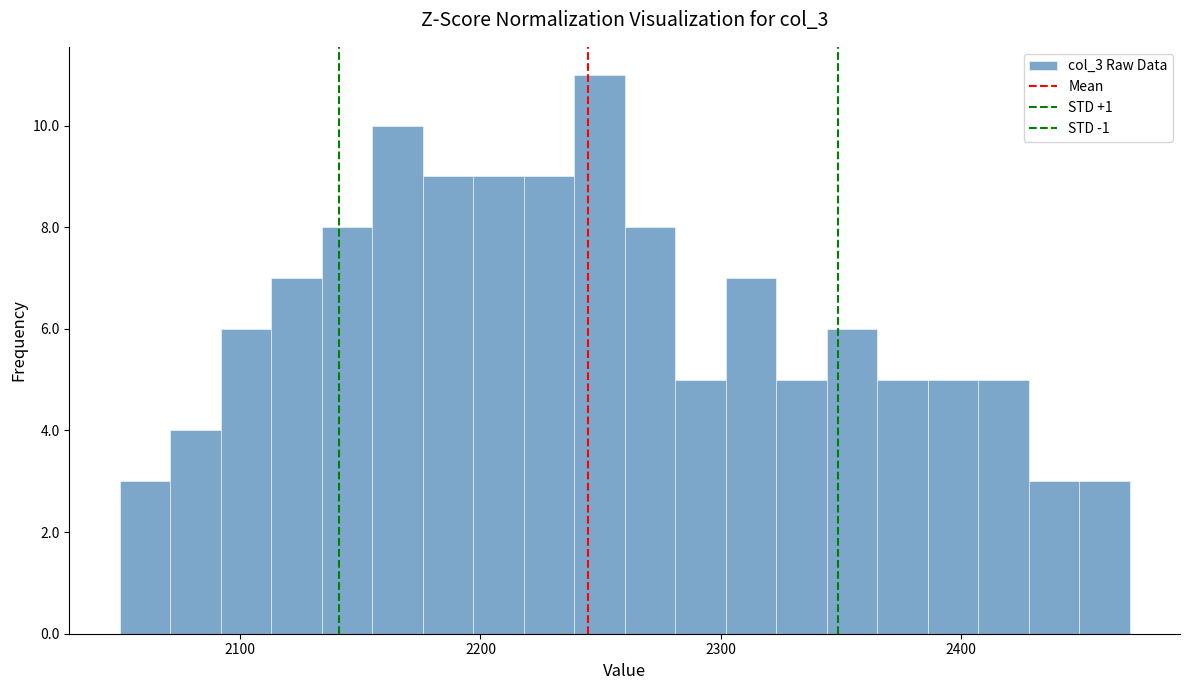

Read against the x-axis, roughly where is the centre of the tallest bar?

2250